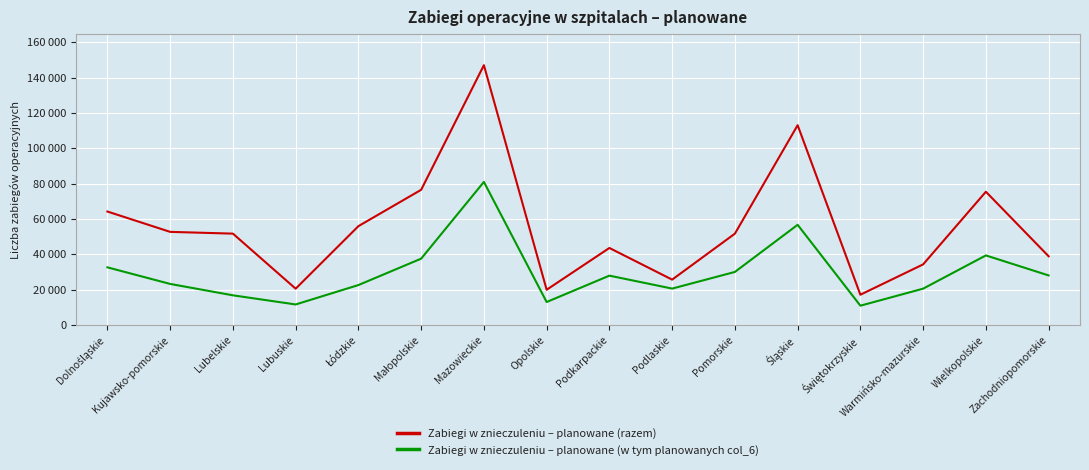

What is the greatest value displayed?

147038